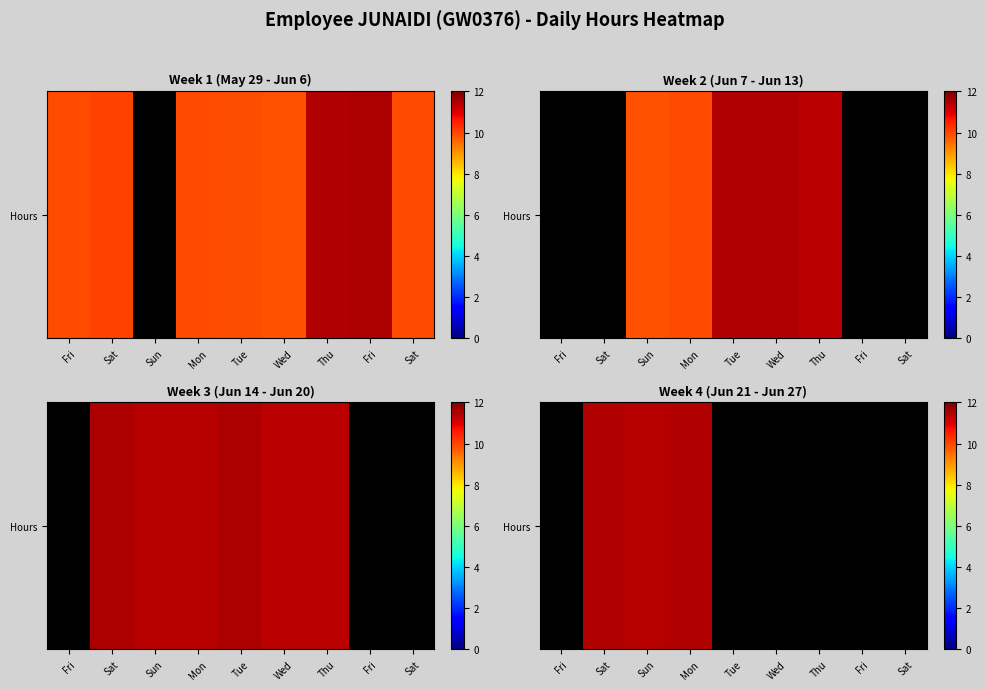

How many distinct data groups are displayed?

1